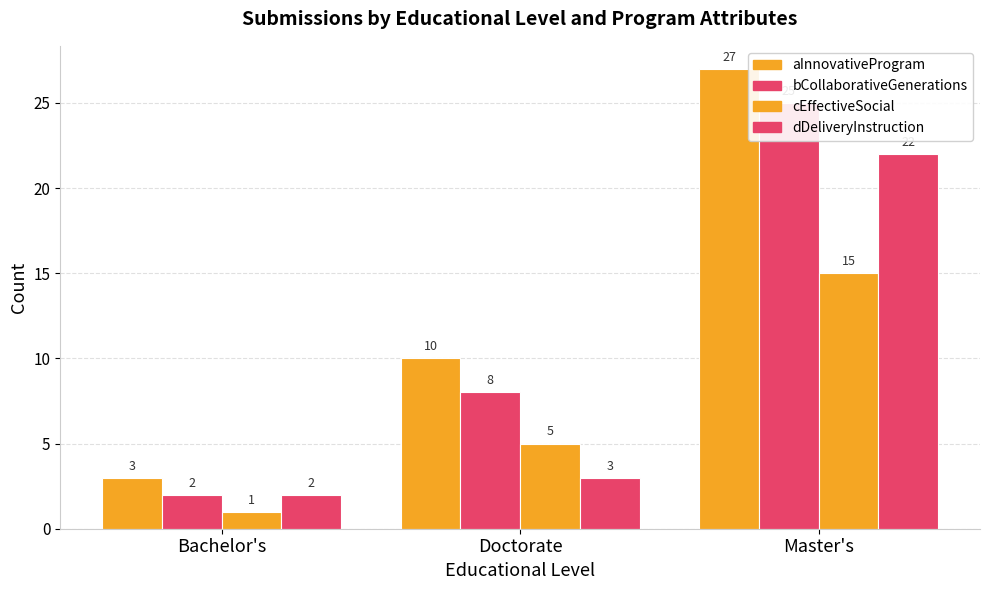

At how many categories does at least one series exceed 1?

3